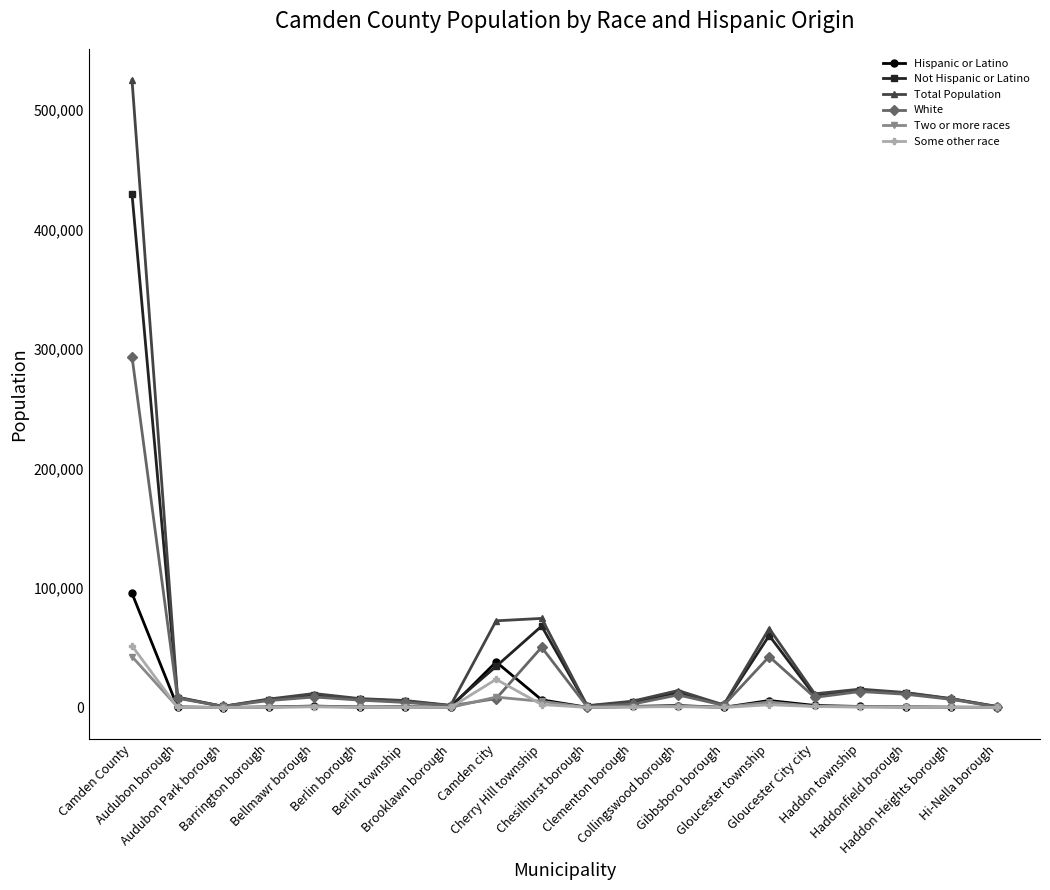

True or false: Not Hispanic or Latino has more than 0 interior local peaks.

True